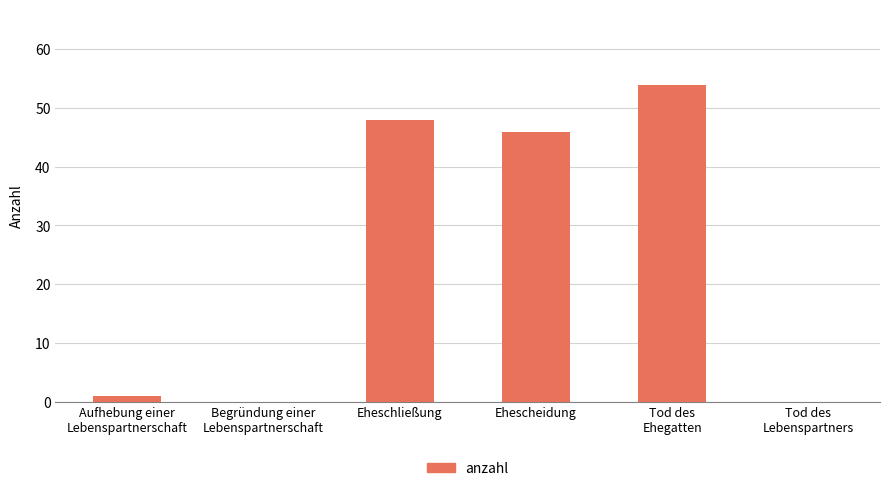

Reading left to right, transcribe all the data shown in this chart.

1	0	48	46	54	0